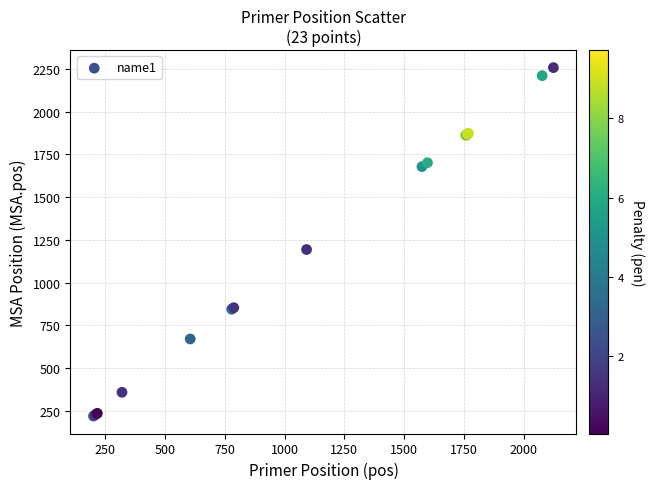

What Y value in the scatter plot is closest to 1239?

1194